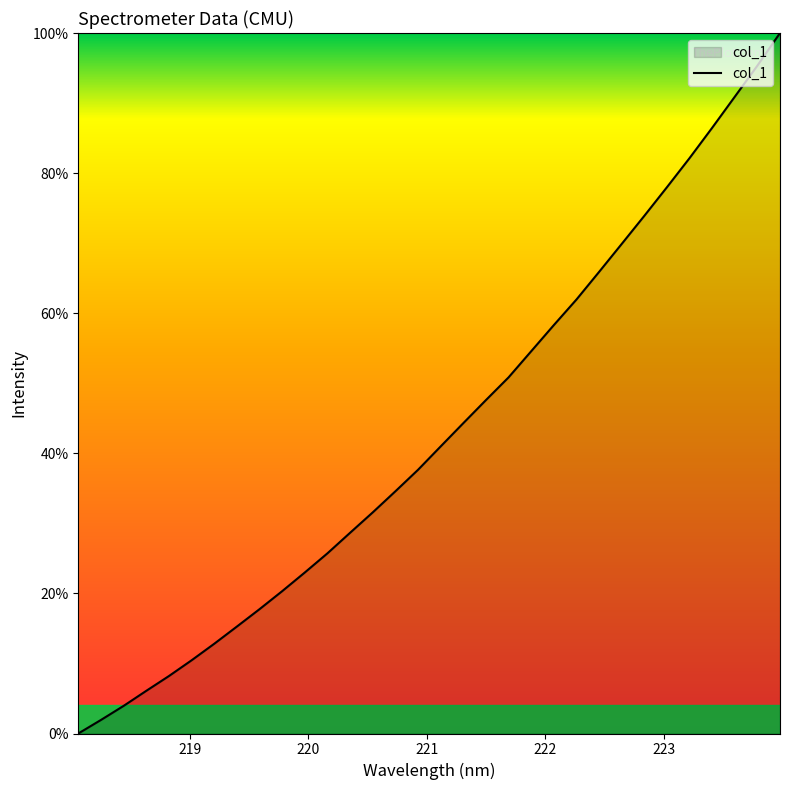

True or false: there are more than 0 points higher than both neighbors.

False